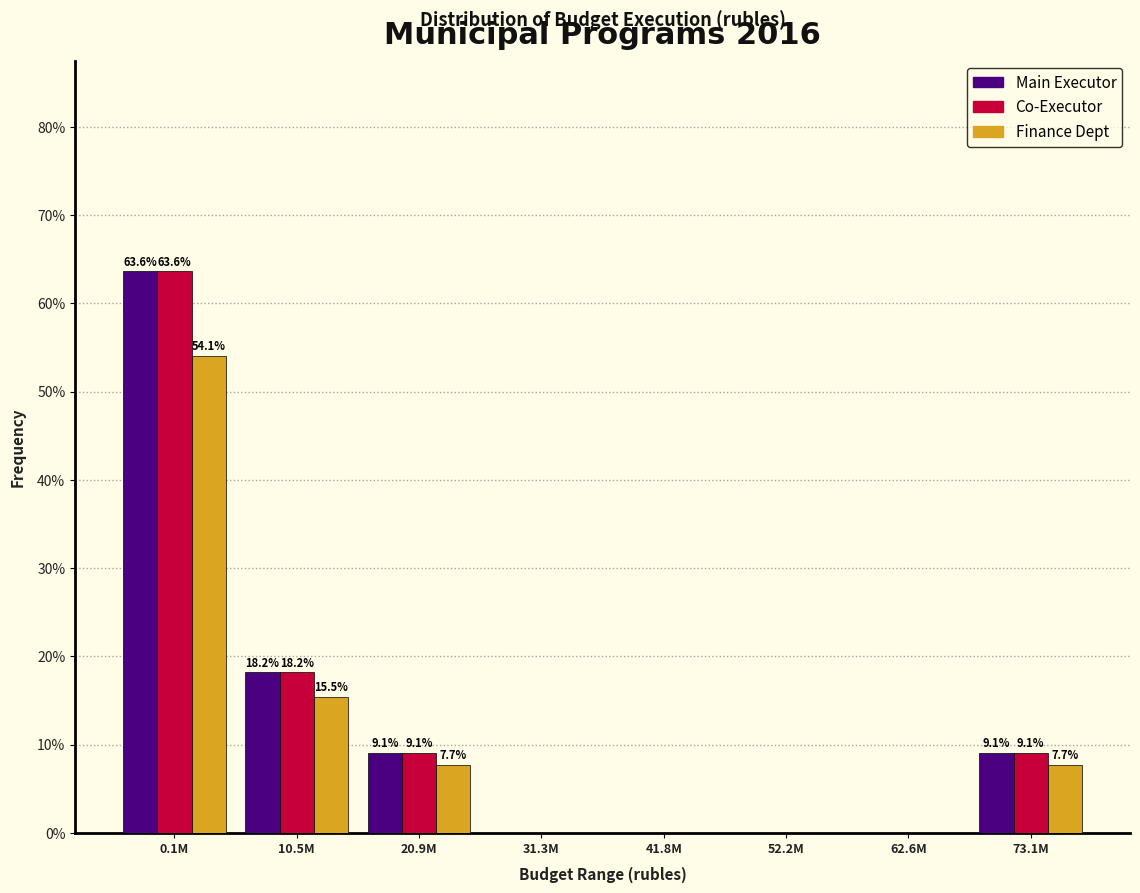

Reading right to left, list all the values displayed in this chart.

Main Executor: 73.1M=9.1	62.6M=0.0	52.2M=0.0	41.8M=0.0	31.3M=0.0	20.9M=9.1	10.5M=18.2	0.1M=63.6
Co-Executor: 73.1M=9.1	62.6M=0.0	52.2M=0.0	41.8M=0.0	31.3M=0.0	20.9M=9.1	10.5M=18.2	0.1M=63.6
Finance Dept: 73.1M=7.7	62.6M=0.0	52.2M=0.0	41.8M=0.0	31.3M=0.0	20.9M=7.7	10.5M=15.5	0.1M=54.1